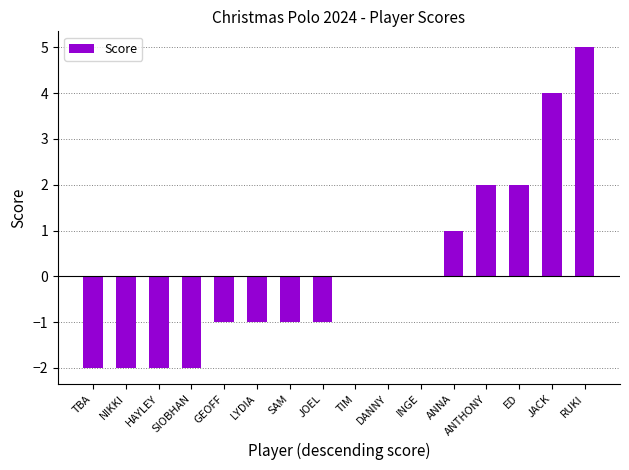

Which category has the highest value across all series?

RUKI